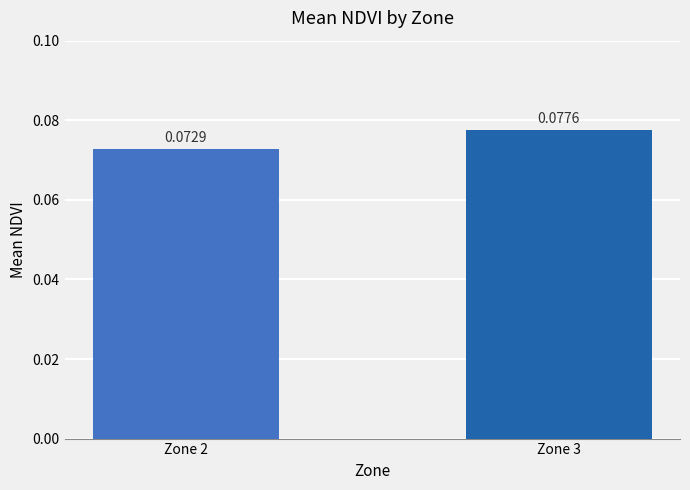

Which has a higher value, Zone 3 or Zone 2?

Zone 3